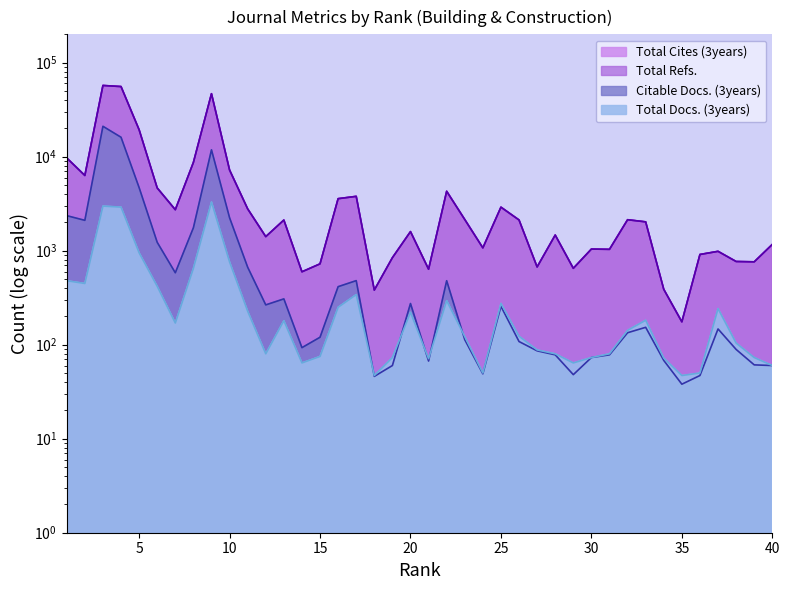

How many lines are shown in the chart?

4